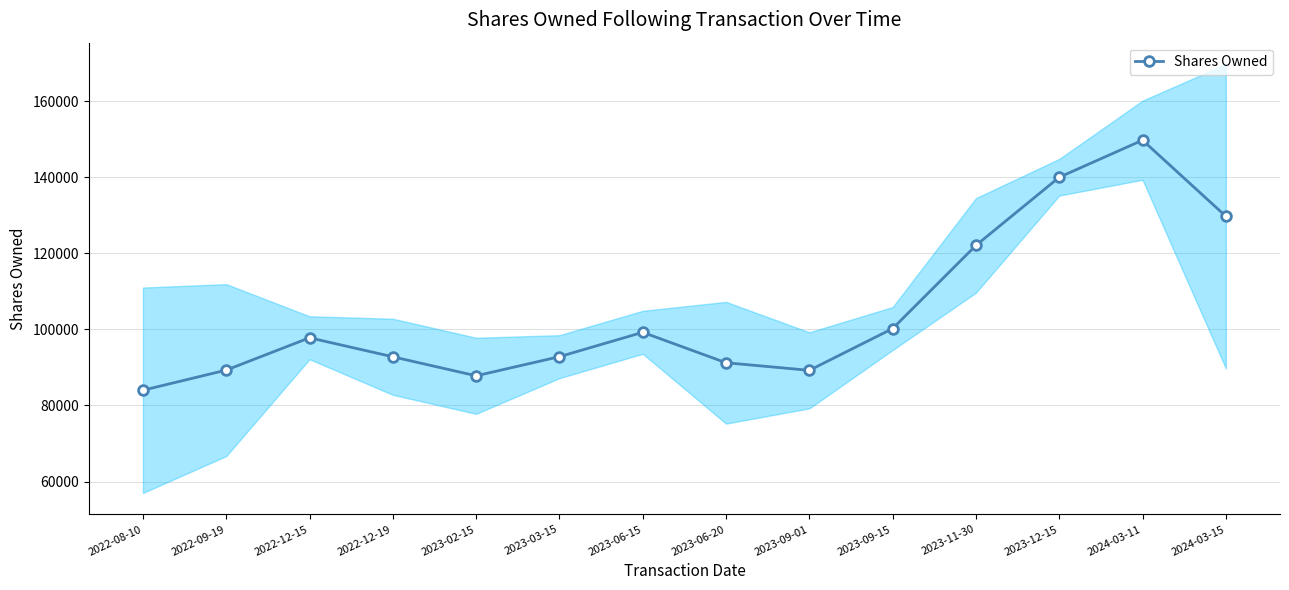

What is the approximate value at 2023-12-15?

139987